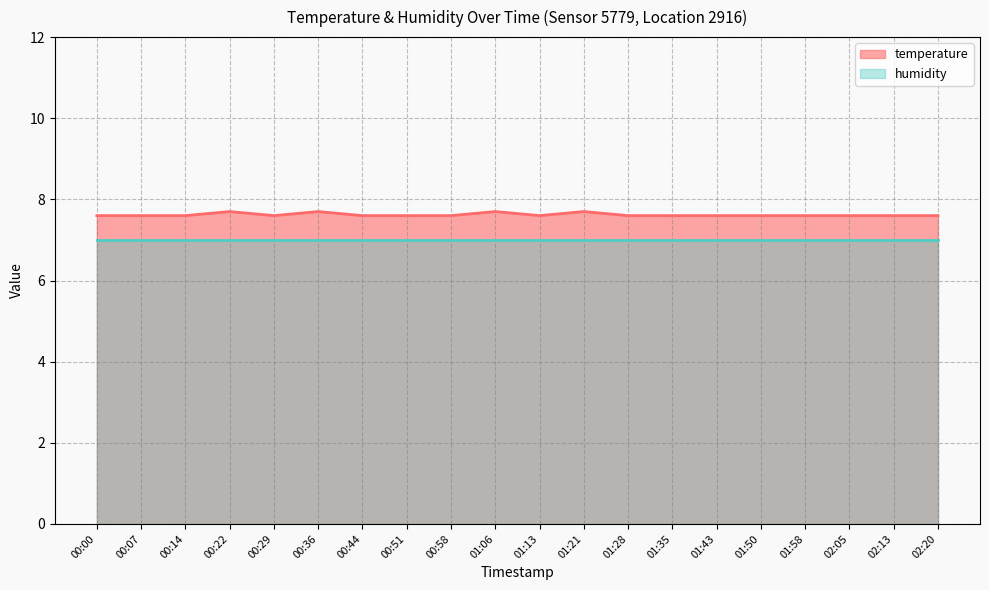

How many distinct data groups are displayed?

2